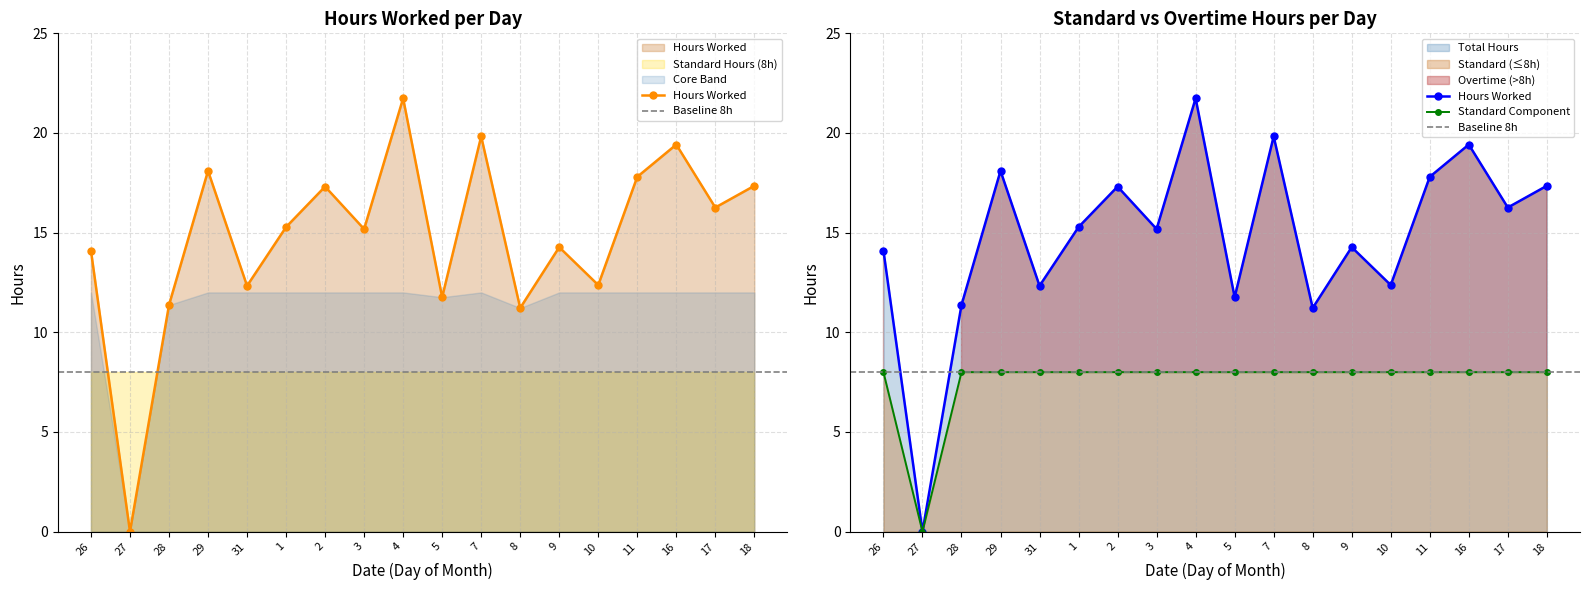

Which label corresponds to the largest value in the chart?

4